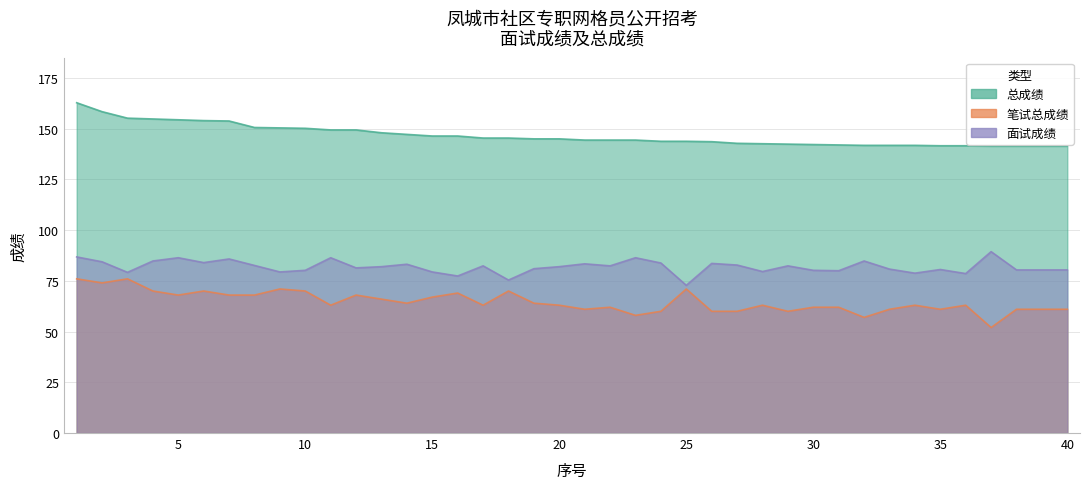

Reading left to right, extract all data points from this chart.

笔试总成绩: 1=76.0	2=74.0	3=76.0	4=70.0	5=68.0	6=70.0	7=68.0	8=68.0	9=71.0	10=70.0	11=63.0	12=68.0	13=66.0	14=64.0	15=67.0	16=69.0	17=63.0	18=70.0	19=64.0	20=63.0	21=61.0	22=62.0	23=58.0	24=60.0	25=71.0	26=60.0	27=60.0	28=63.0	29=60.0	30=62.0	31=62.0	32=57.0	33=61.0	34=63.0	35=61.0	36=63.0	37=52.0	38=61.0	39=61.0	40=61.0
面试成绩: 1=86.8	2=84.4	3=79.2	4=84.8	5=86.4	6=84.0	7=85.8	8=82.6	9=79.4	10=80.2	11=86.4	12=81.4	13=82.0	14=83.2	15=79.4	16=77.4	17=82.4	18=75.4	19=81.0	20=82.0	21=83.4	22=82.4	23=86.4	24=83.8	25=72.8	26=83.6	27=82.8	28=79.6	29=82.4	30=80.2	31=80.0	32=84.8	33=80.8	34=78.8	35=80.6	36=78.6	37=89.4	38=80.4	39=80.4	40=80.4
总成绩: 1=162.8	2=158.4	3=155.2	4=154.8	5=154.4	6=154.0	7=153.8	8=150.6	9=150.4	10=150.2	11=149.4	12=149.4	13=148.0	14=147.2	15=146.4	16=146.4	17=145.4	18=145.4	19=145.0	20=145.0	21=144.4	22=144.4	23=144.4	24=143.8	25=143.8	26=143.6	27=142.8	28=142.6	29=142.4	30=142.2	31=142.0	32=141.8	33=141.8	34=141.8	35=141.6	36=141.6	37=141.4	38=141.4	39=141.4	40=141.4